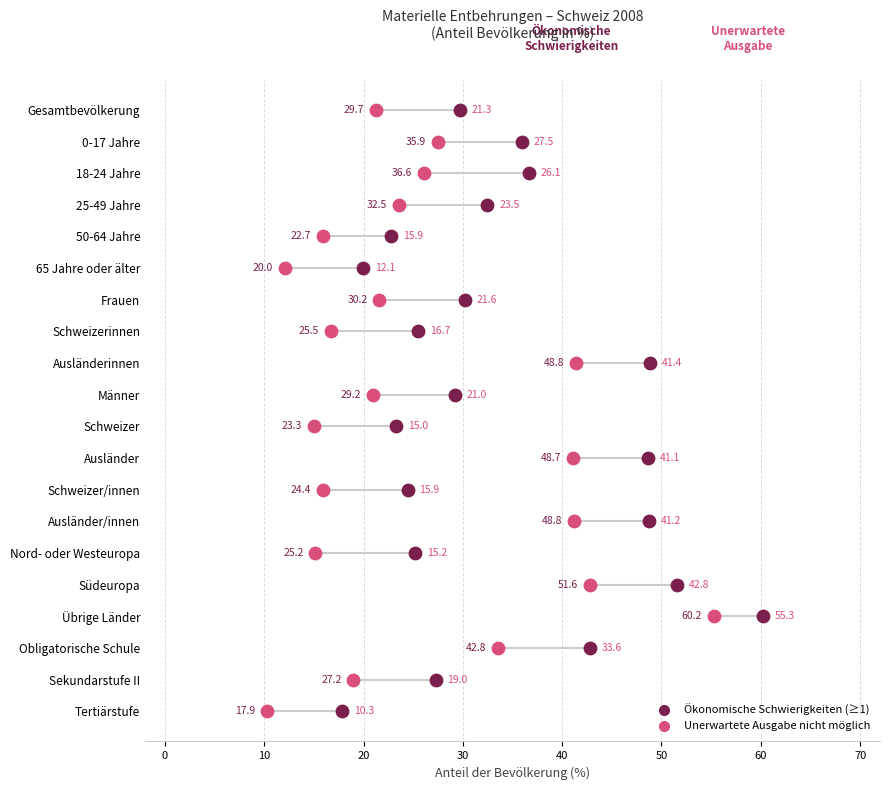

What are all the series names shown in the legend?

Ökonomische Schwierigkeiten (≥1), Unerwartete Ausgabe nicht möglich